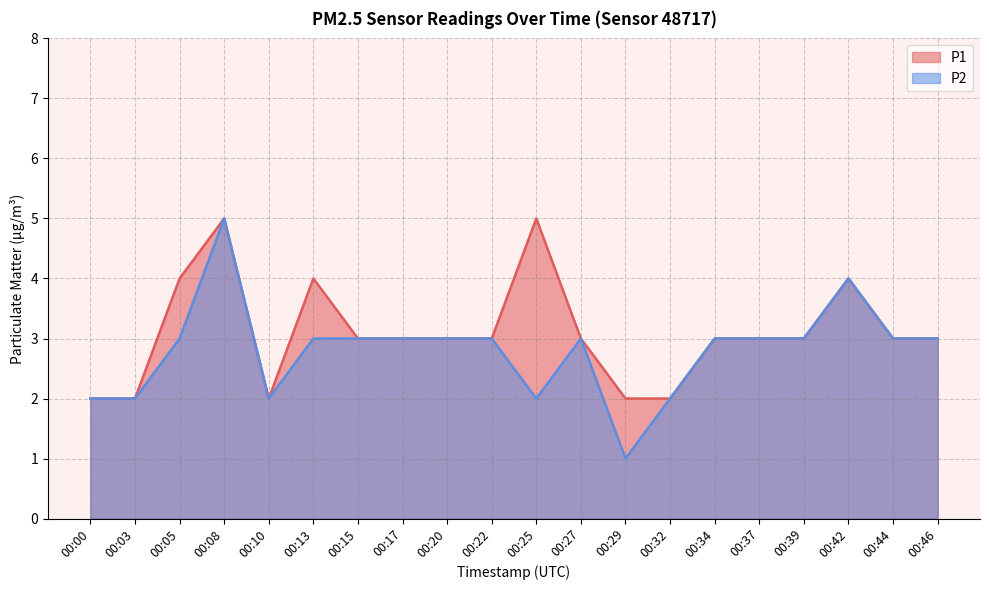

What is the difference between the highest and lowest values at 00:05?

1